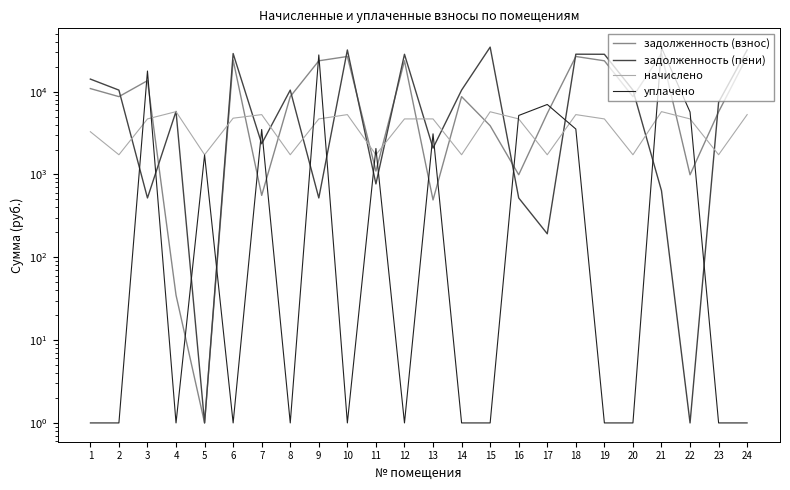

What is the greatest value displayed?

34477.0